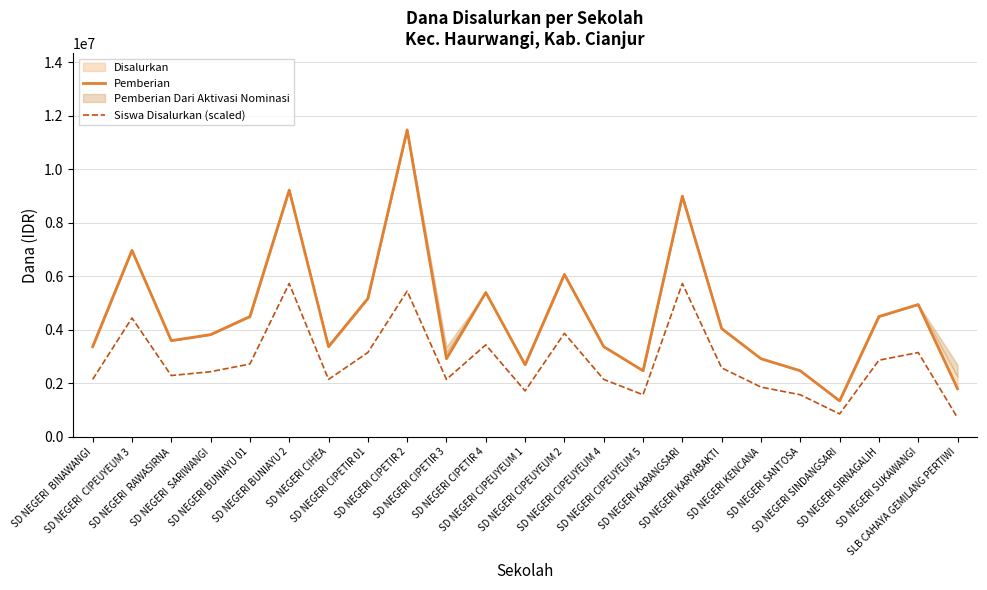

Which series has the largest total across all categories?

Pemberian